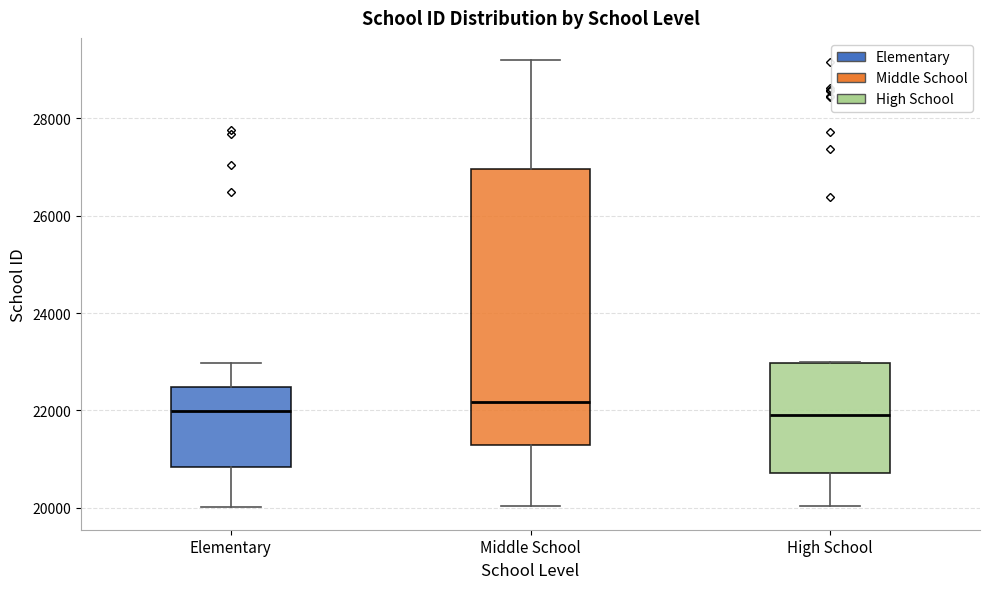

Where is the lower edge of the box for High School on the y-axis? The values are not printed on the chart, so give them approximately, as read against the axis.

20800